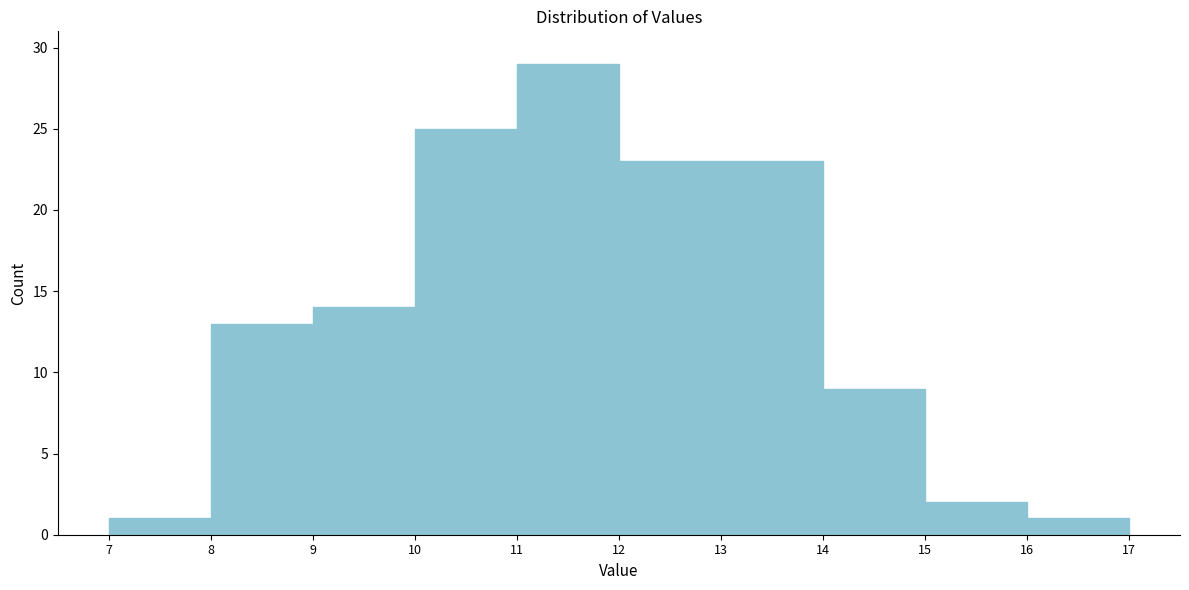

What is the height of the bar covering 13 to 14 on the x-axis? The values are not printed on the chart, so give them approximately, as read against the axis.

23